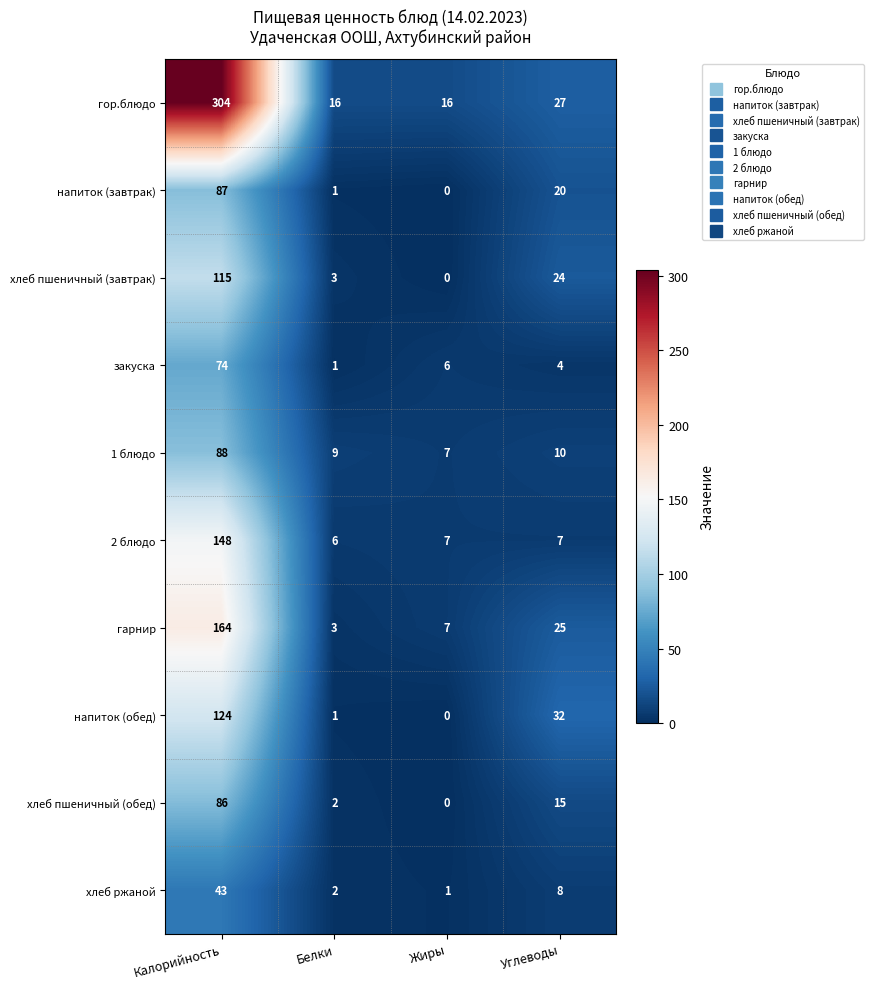

Is it true that закуска equals 1 at Белки?

True